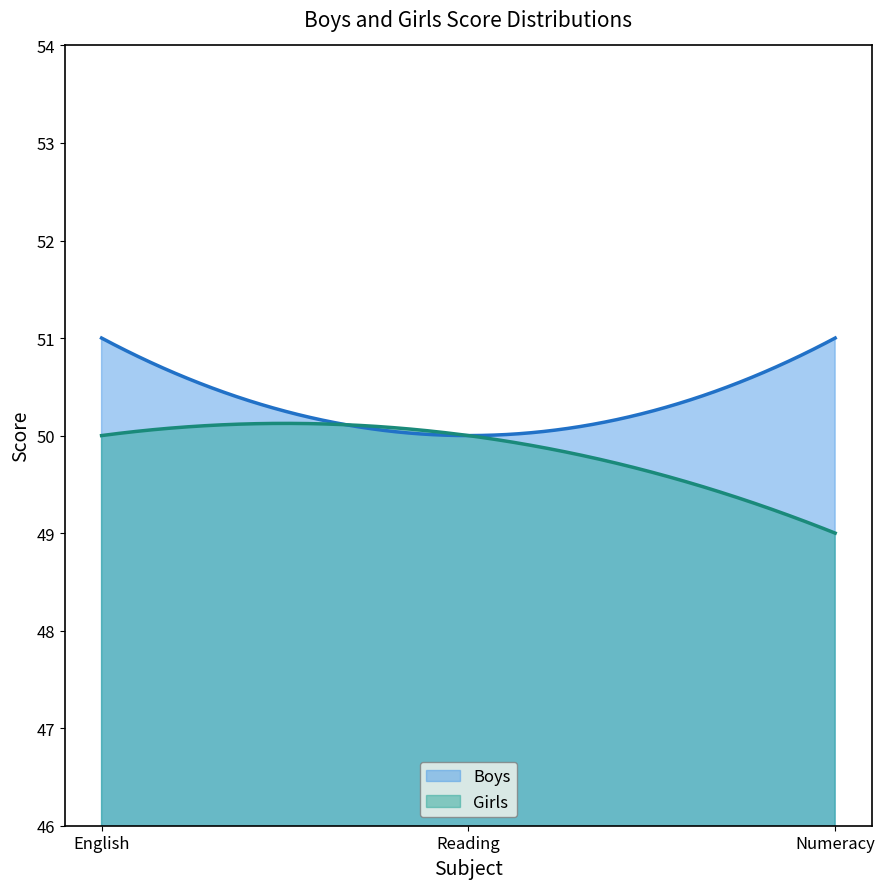

How many lines are shown in the chart?

2